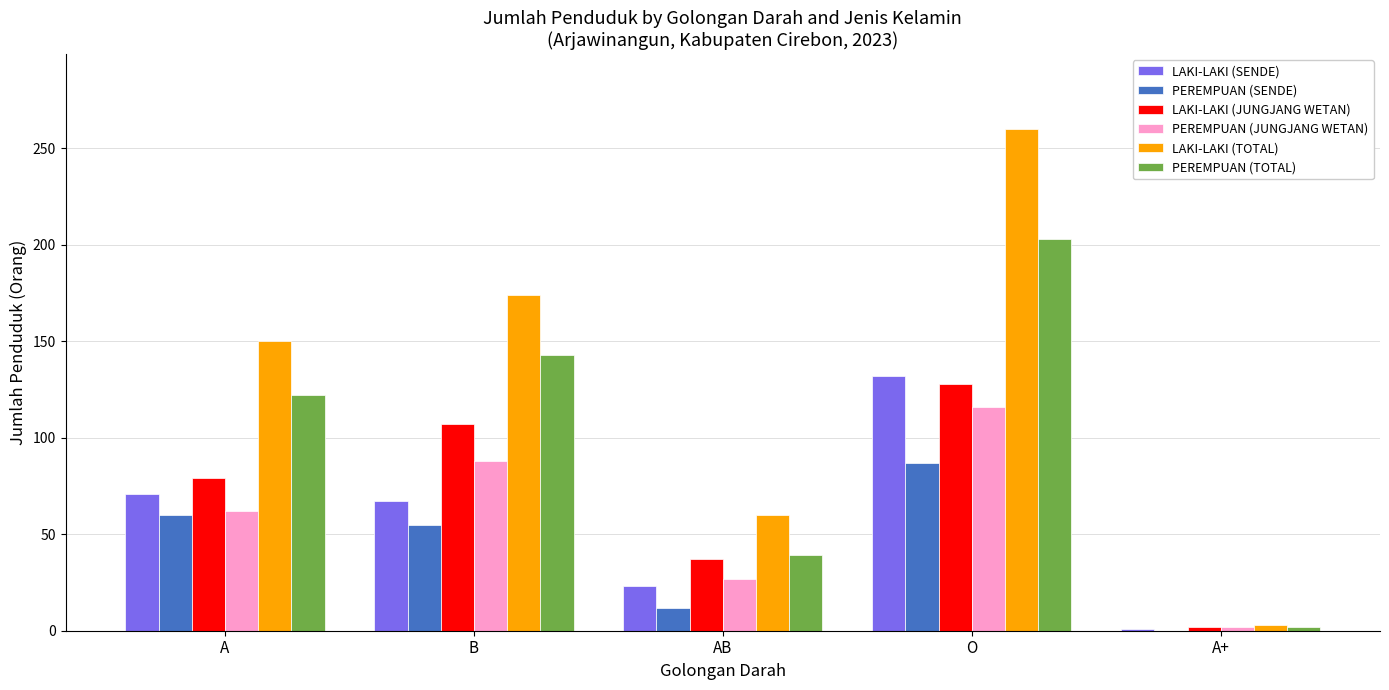

Which category has the highest value in the PEREMPUAN (JUNGJANG WETAN) series?

O